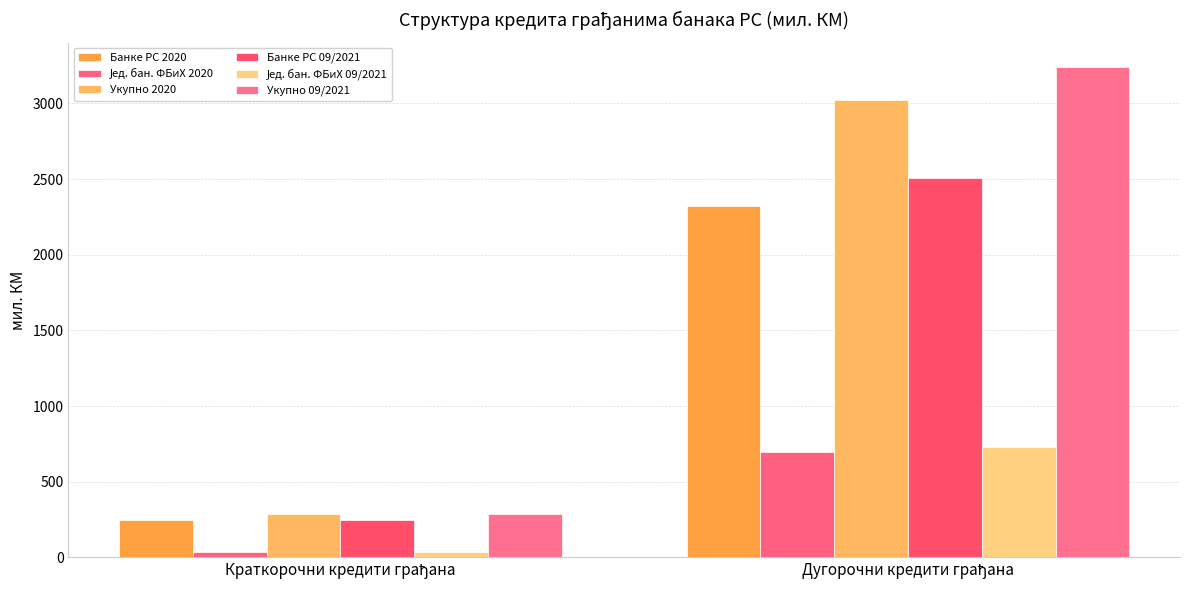

Reading left to right, what are all the values shown in this chart?

Банке РС 2020: 247.9	2324.9
Јед. бан. ФБиХ 2020: 37.7	695.7
Укупно 2020: 285.6	3020.6
Банке РС 09/2021: 248.7	2509.8
Јед. бан. ФБиХ 09/2021: 37.4	730.9
Укупно 09/2021: 286.0	3240.7